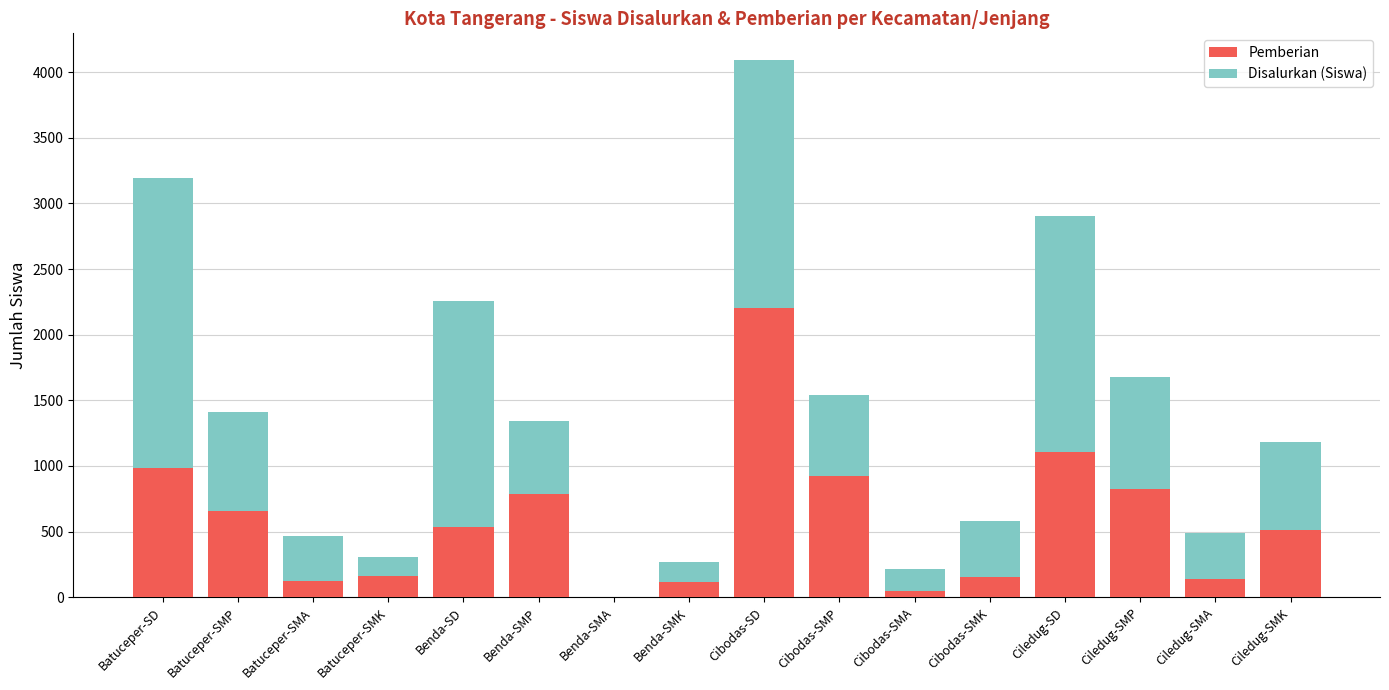

The value of Pemberian at Cibodas-SD is 1093. True or false?

False